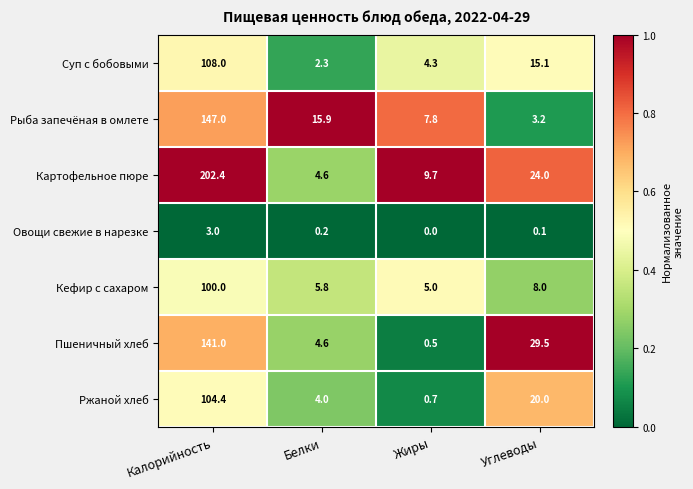

What is the sum of all Кефир с сахаром values?

118.8